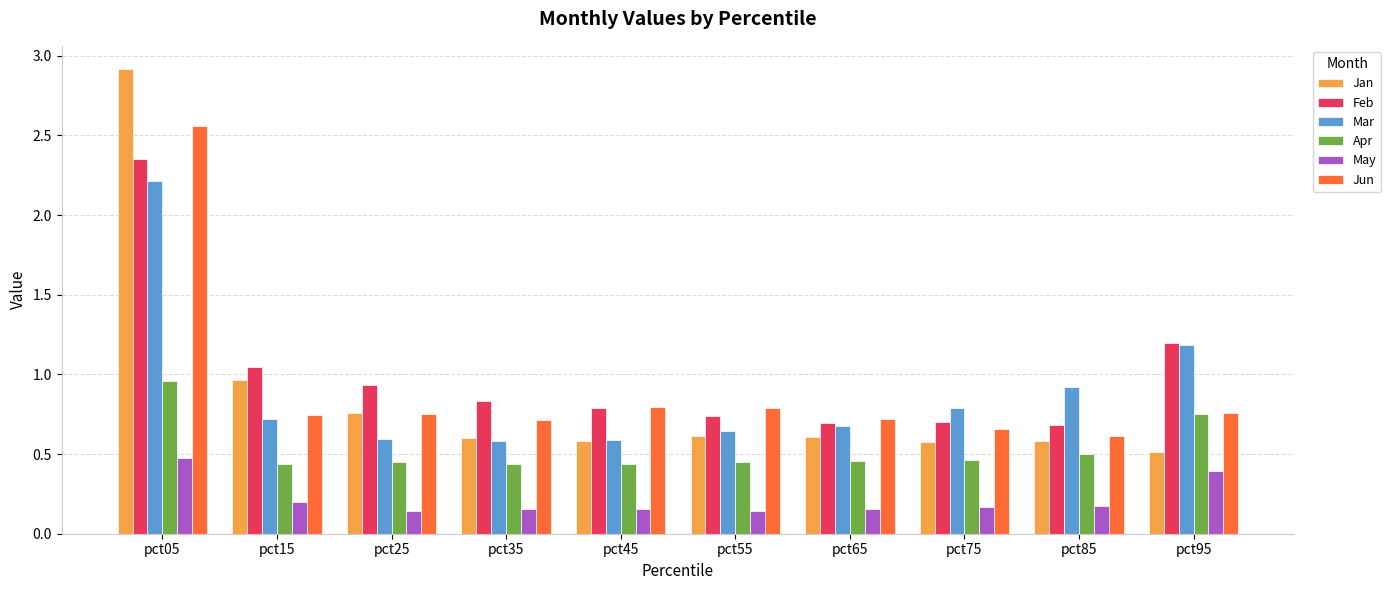

Rank the series at pct05 from highest to lowest value.

Jan, Jun, Feb, Mar, Apr, May